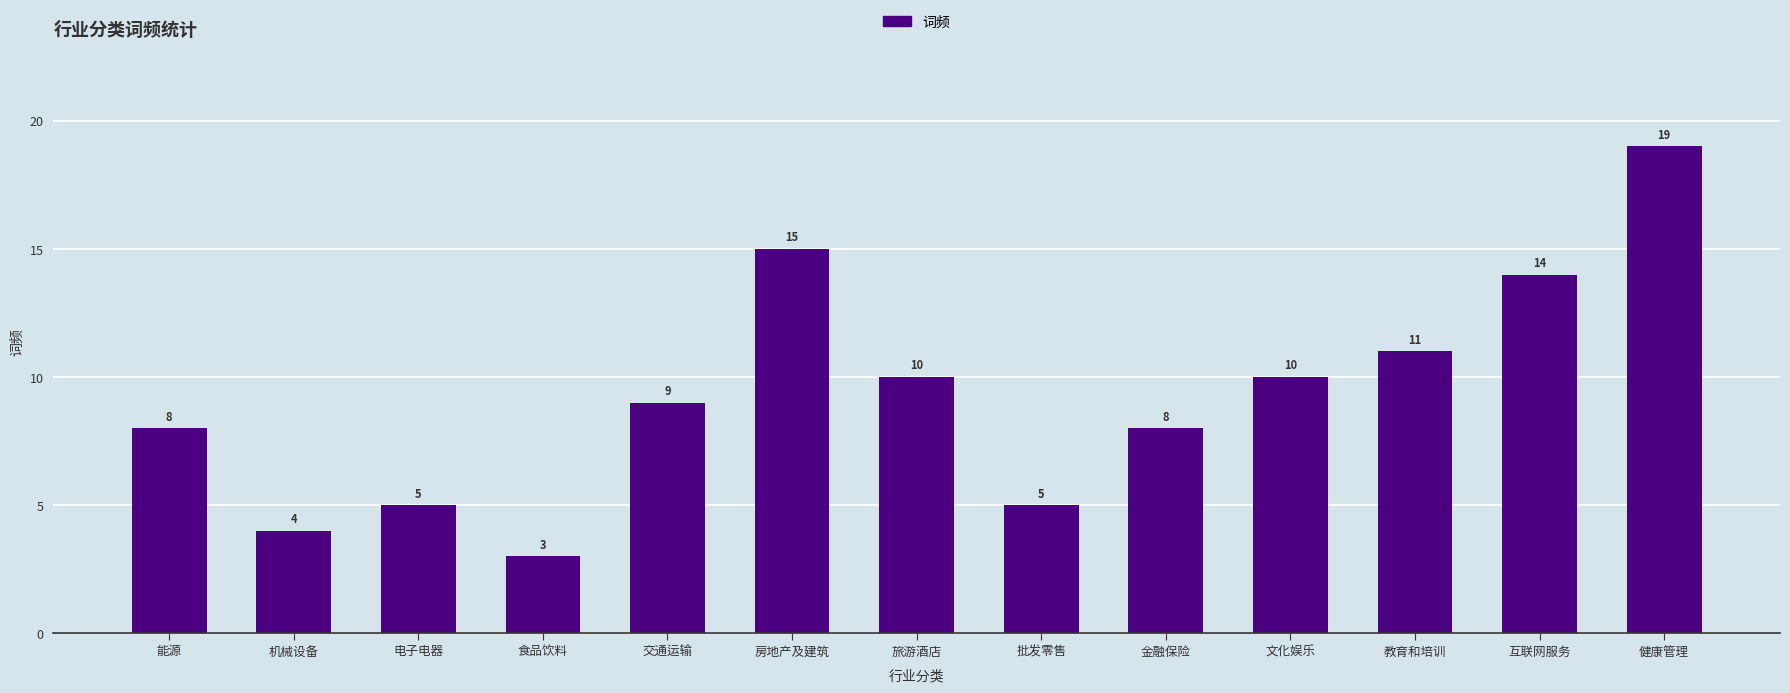

At which category does the chart reach its minimum across all series?

食品饮料